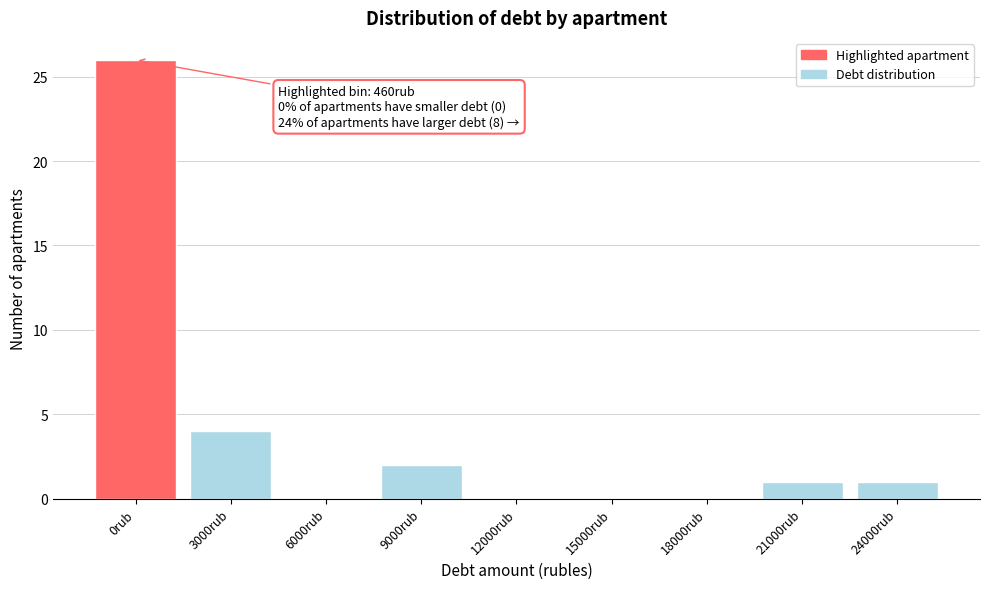

Reading left to right, extract all data points from this chart.

0rub=26	3000rub=4	6000rub=0	9000rub=2	12000rub=0	15000rub=0	18000rub=0	21000rub=1	24000rub=1